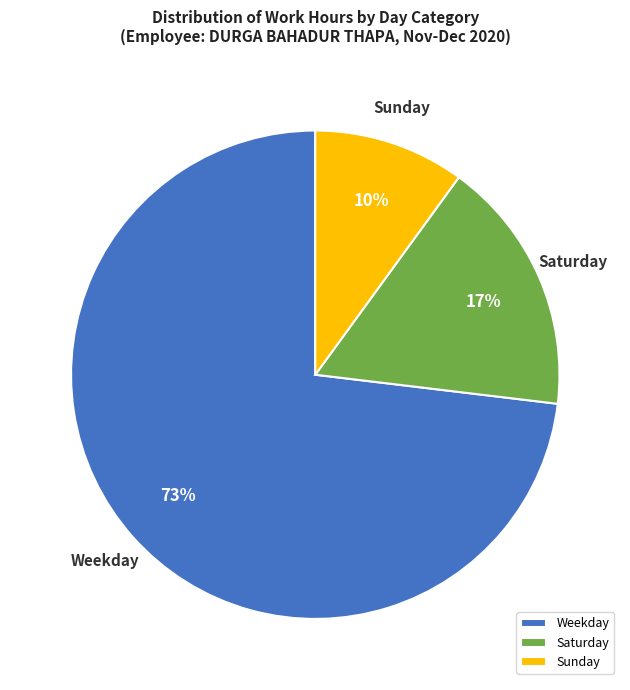

Between Weekday and Sunday, which is larger?

Weekday